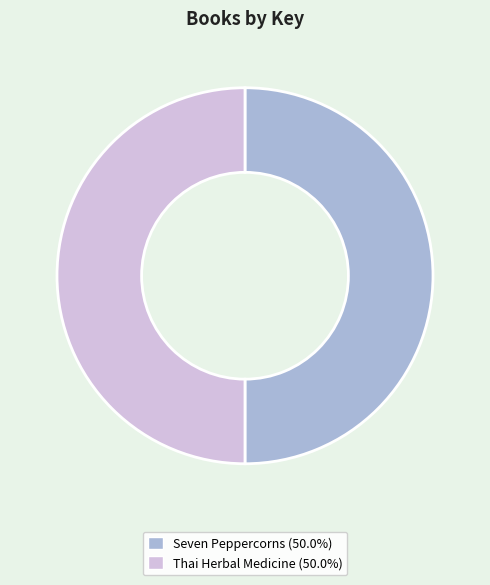

Approximately how many times larger is the value at Thai Herbal Medicine compared to Seven Peppercorns?

1.0